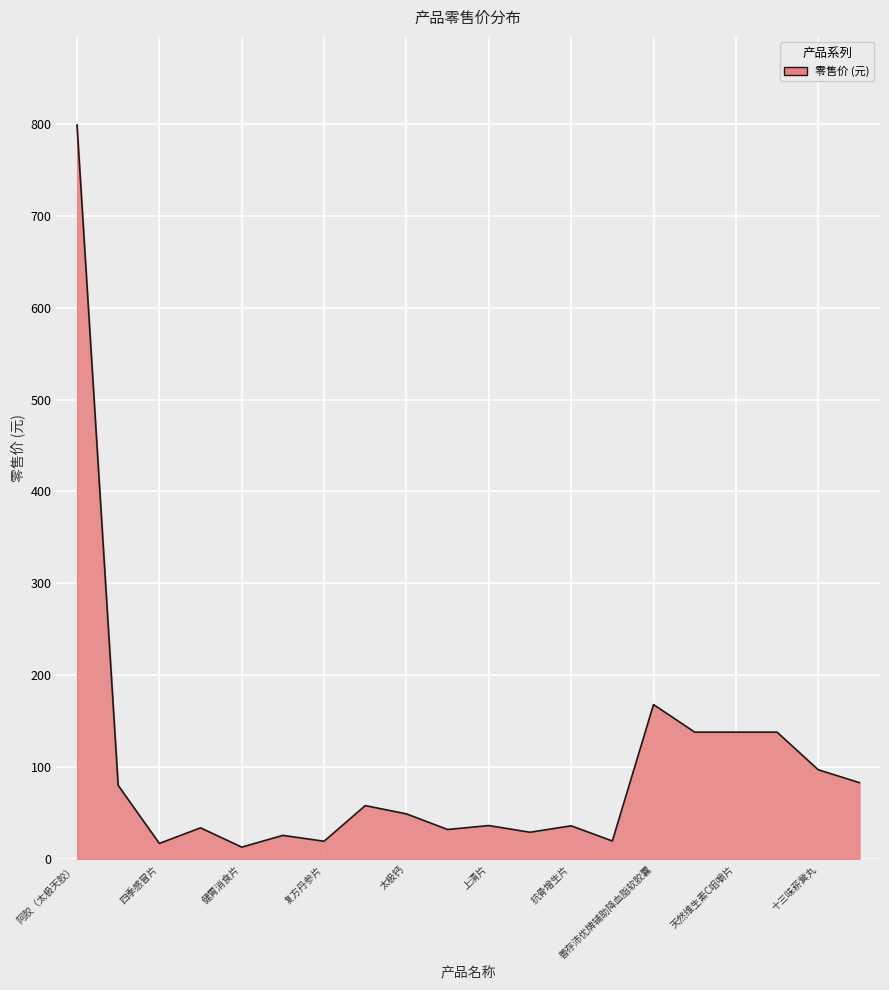

What is the greatest value displayed?

799.0